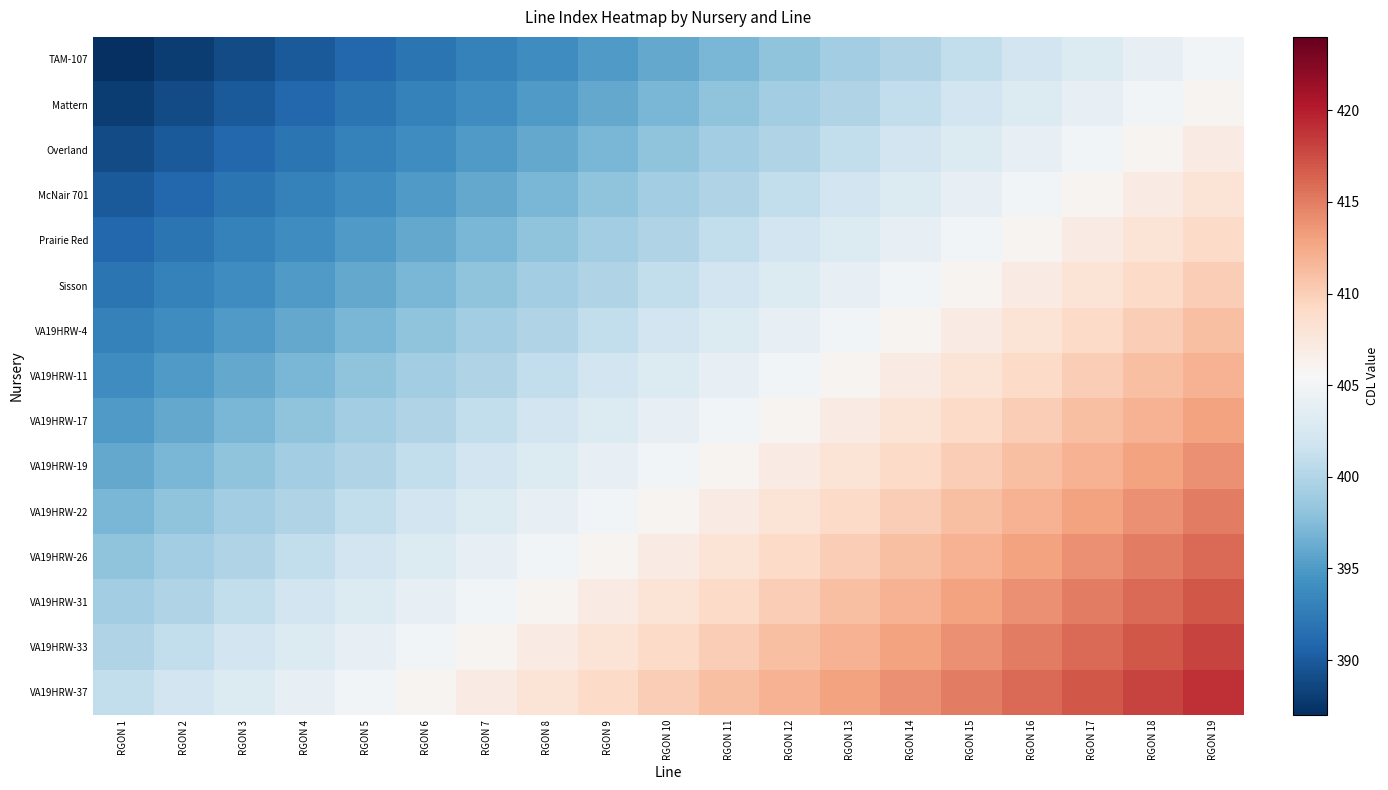

At which category is the sum across all series the highest?

RGON 19